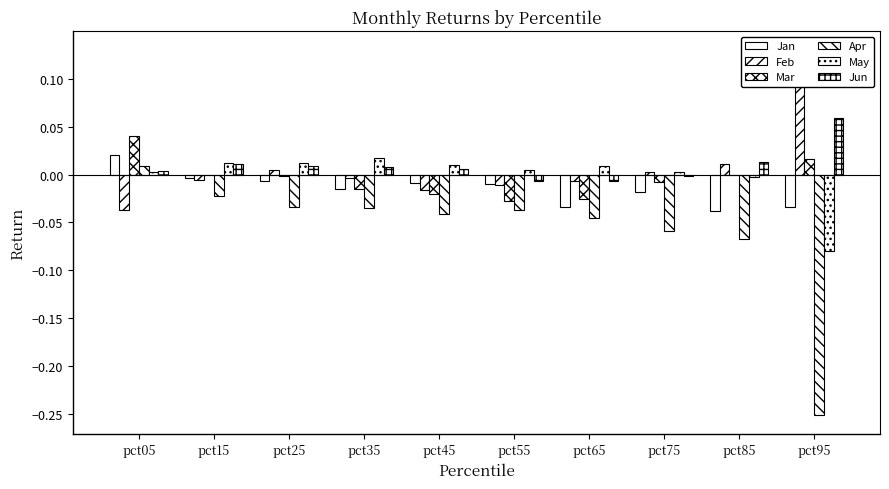

Reading left to right, extract all data points from this chart.

Jan: 0.0	-0.0	-0.0	-0.0	-0.0	-0.0	-0.0	-0.0	-0.0	-0.0
Feb: -0.0	-0.0	0.0	-0.0	-0.0	-0.0	-0.0	0.0	0.0	0.1
Mar: 0.0	-0.0	-0.0	-0.0	-0.0	-0.0	-0.0	-0.0	-0.0	0.0
Apr: 0.0	-0.0	-0.0	-0.0	-0.0	-0.0	-0.0	-0.1	-0.1	-0.3
May: 0.0	0.0	0.0	0.0	0.0	0.0	0.0	0.0	-0.0	-0.1
Jun: 0.0	0.0	0.0	0.0	0.0	-0.0	-0.0	-0.0	0.0	0.1